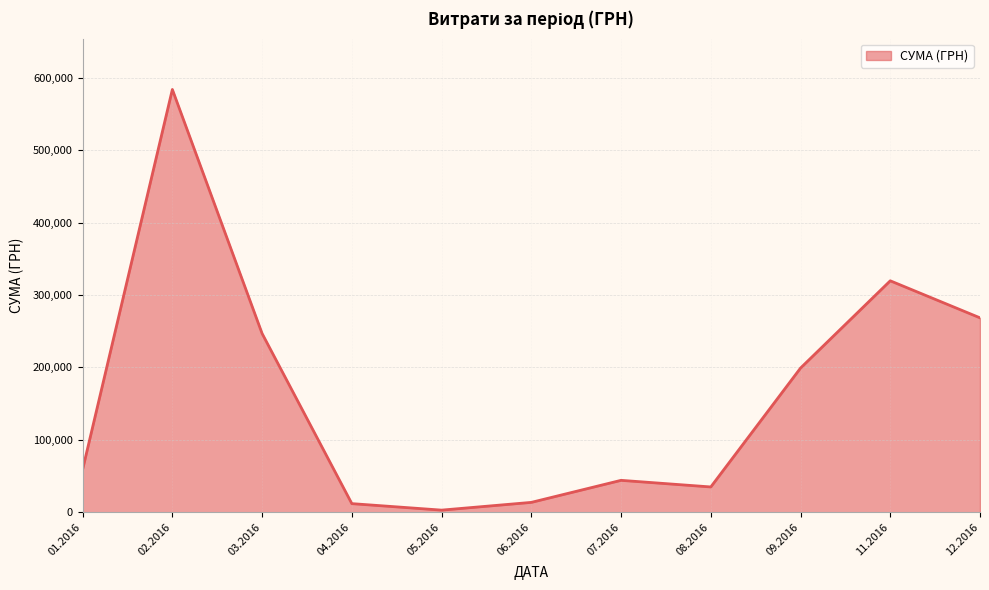

What is the greatest value displayed?

583556.1